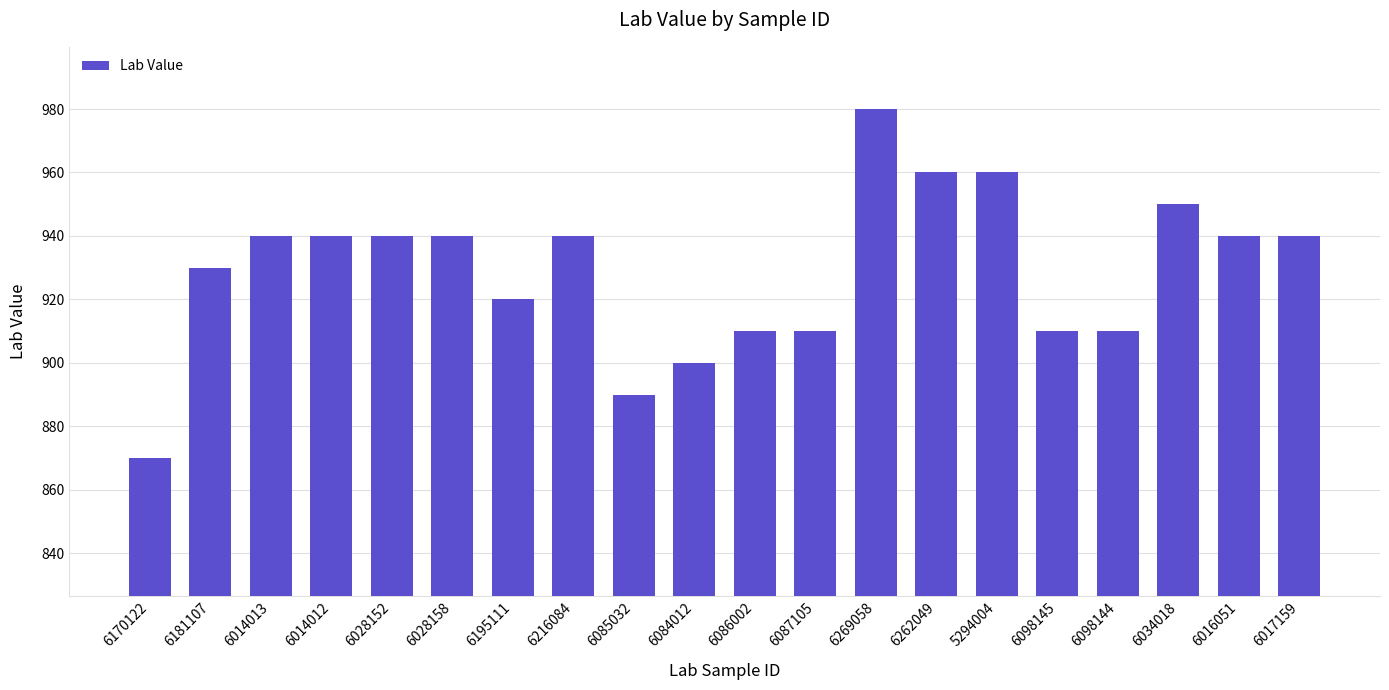

What is the change in value from 5294004 to 6034018?

-10